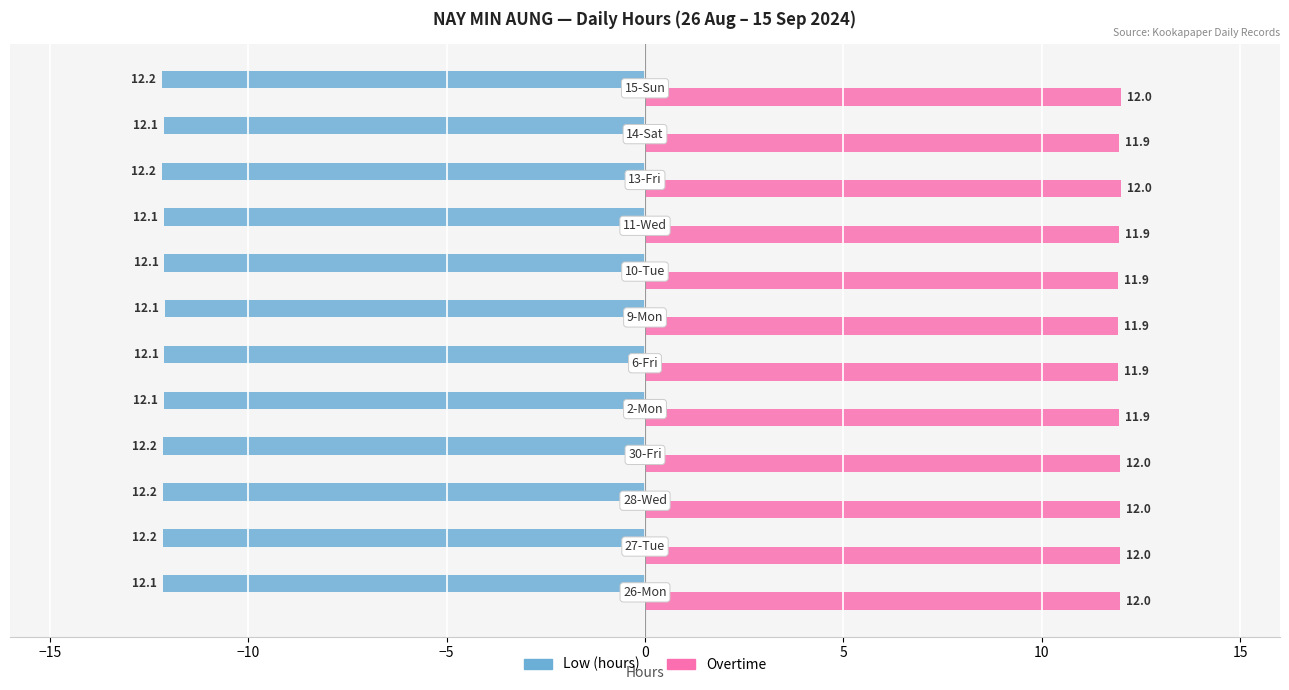

What is the average value of the Overtime series?

12.0